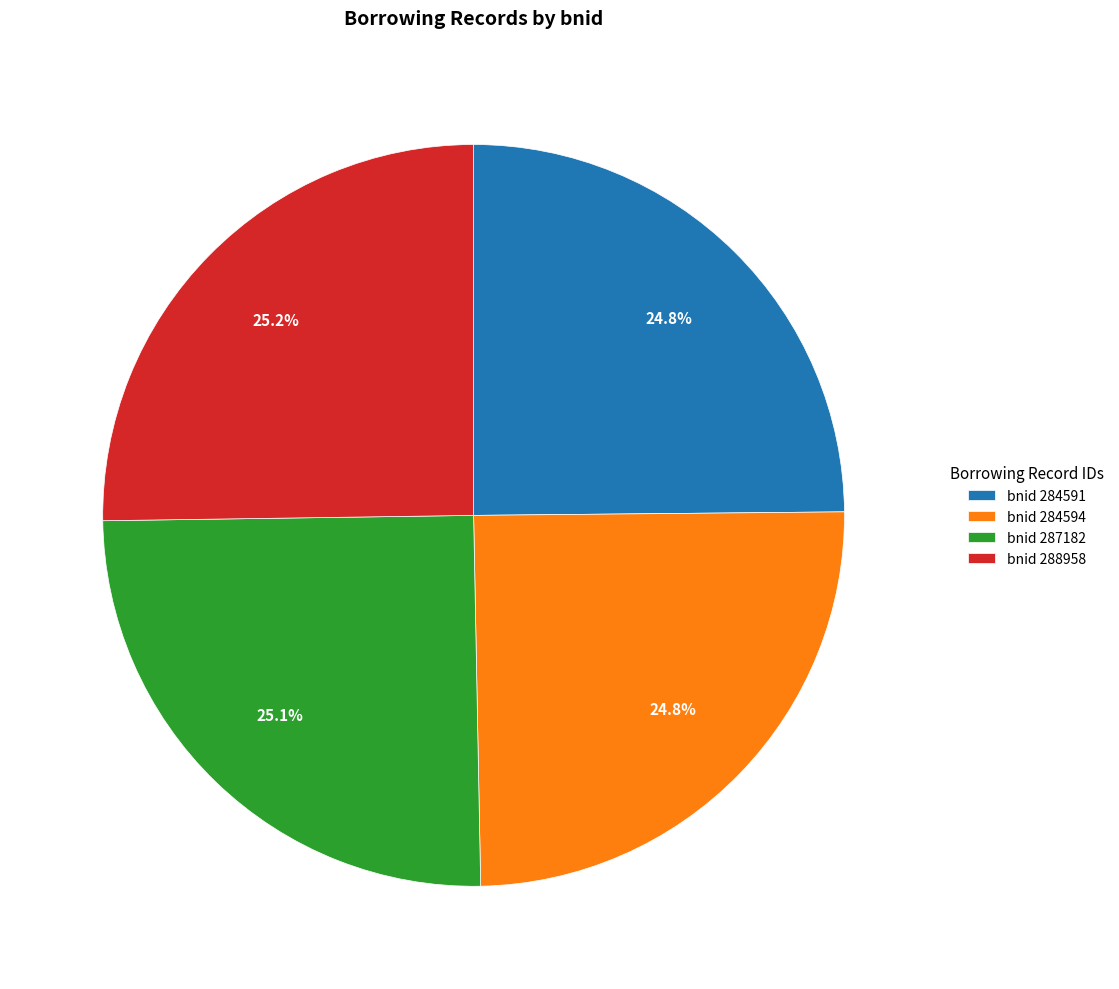

What is the ratio of the value at bnid 284591 to the value at bnid 287182?

1.0